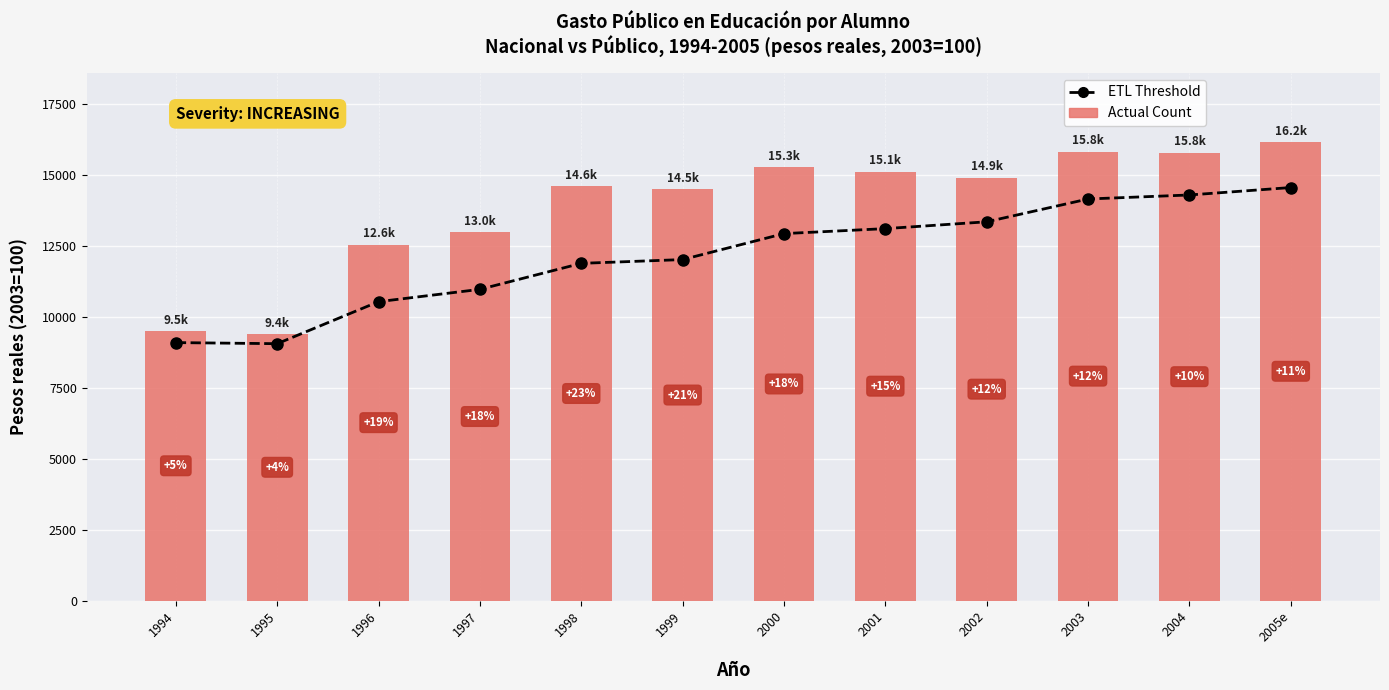

What is the total value across all series at 1998?

26494.9